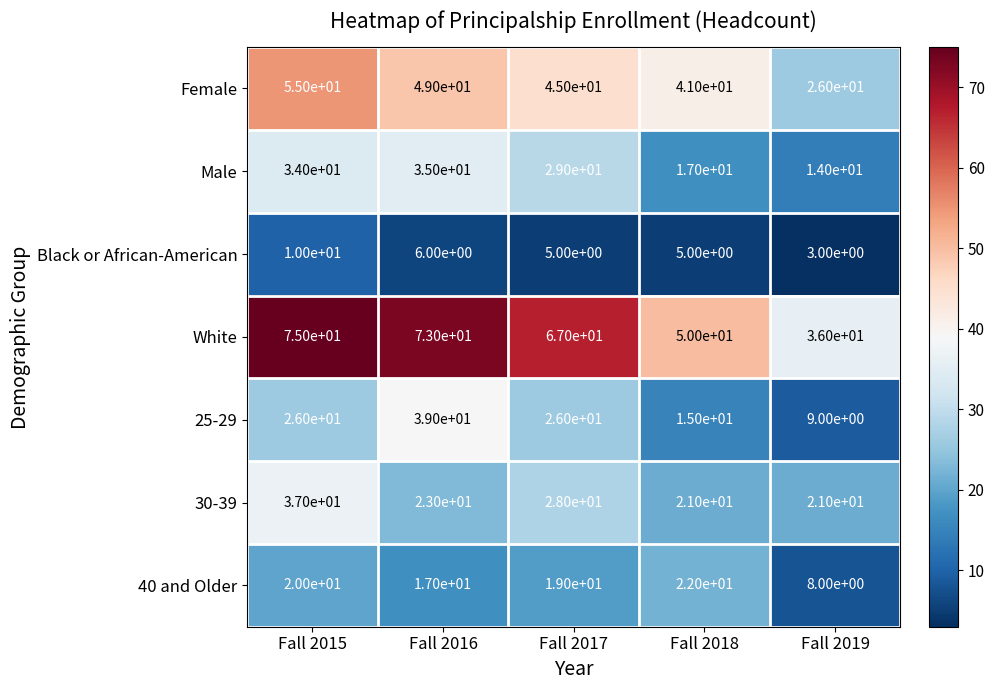

At which category is the sum across all series the highest?

Fall 2015